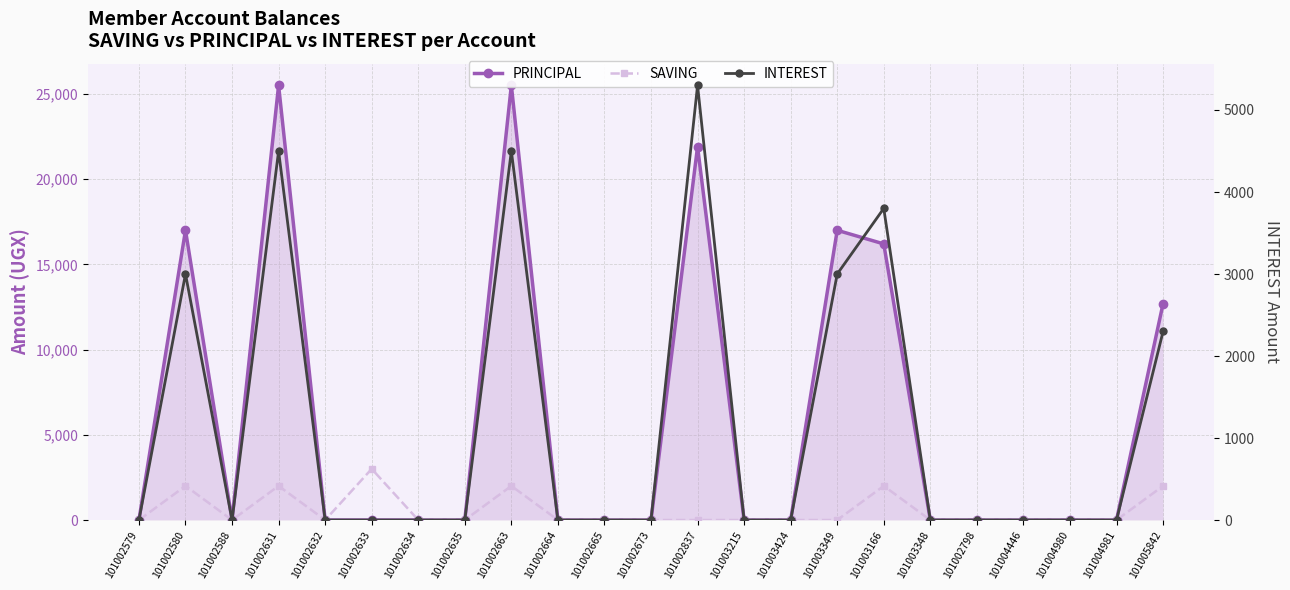

How many interior local peaks does the SAVING series have?

5